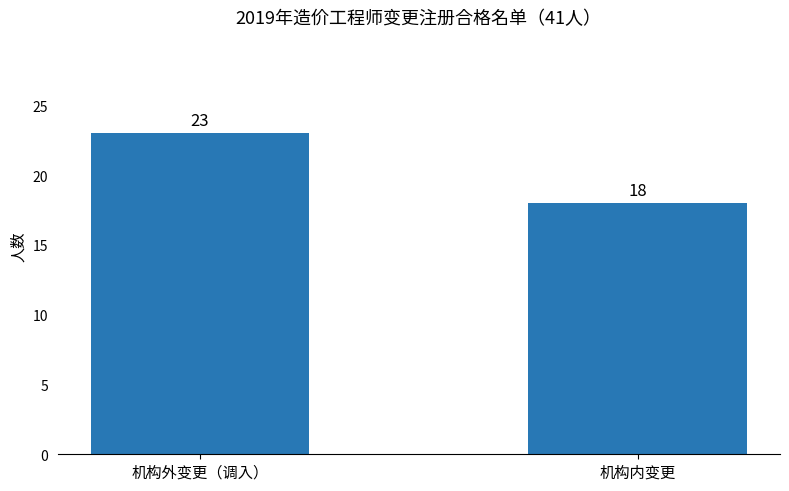

How many bars are there in total?

2